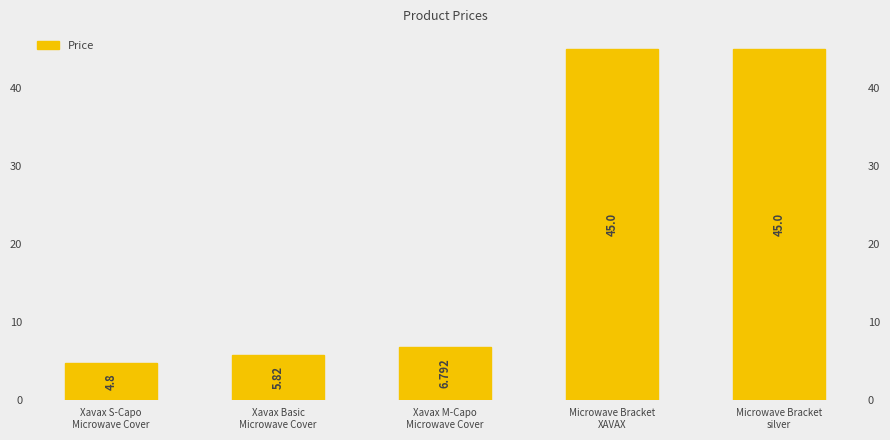

What is the change in value from Xavax S-Capo
Microwave Cover to Xavax Basic
Microwave Cover?

+1.0